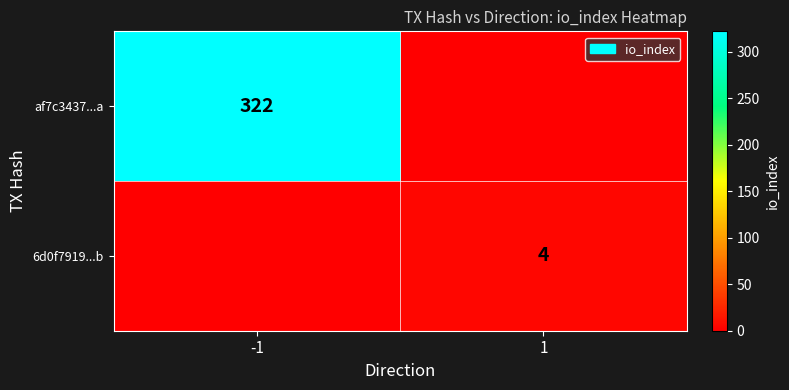

Between 1 and -1, which is larger?

-1